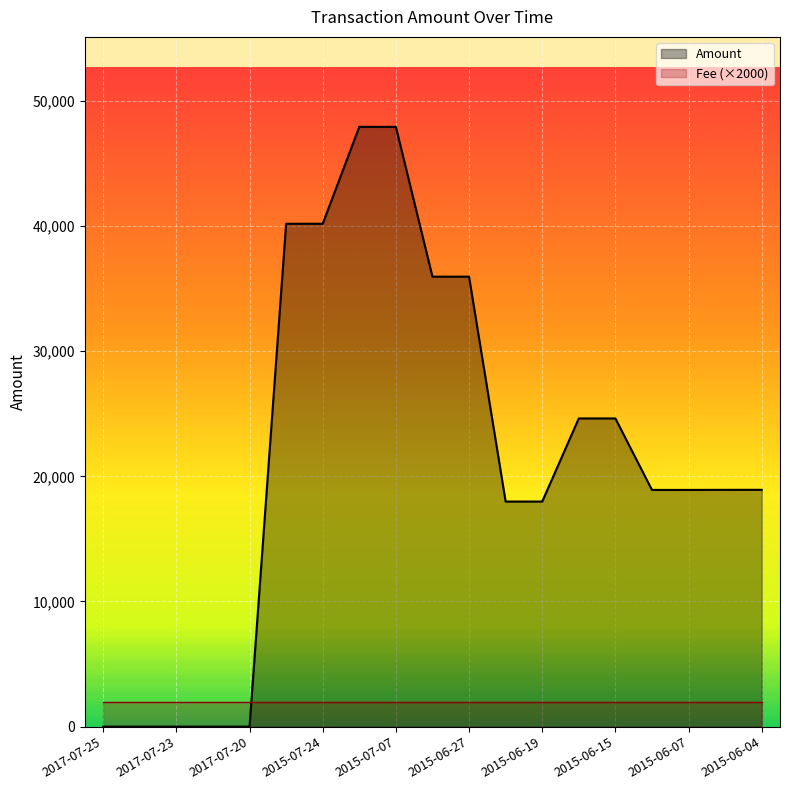

Reading left to right, extract all data points from this chart.

0	0	0	0	0	40176	40177	47919	47920	35950	35951	17983	17984	24624	24625	18912	18913	18920	18921